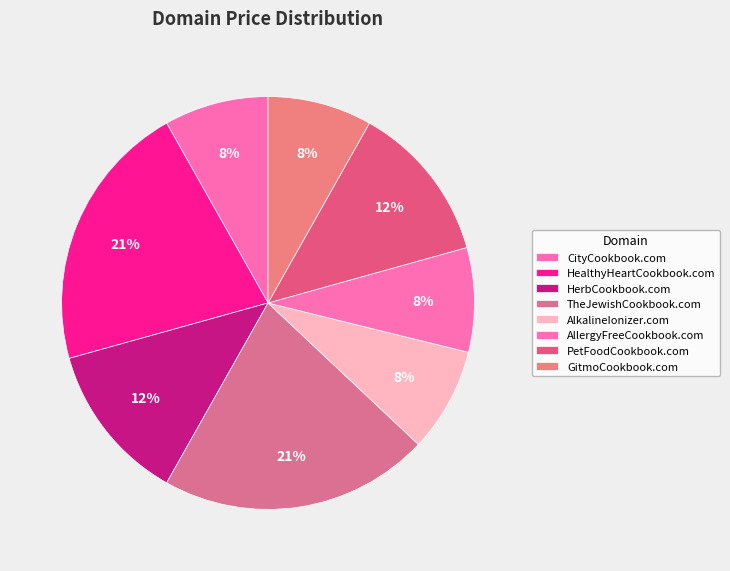

Count the number of slices in the pie.

8